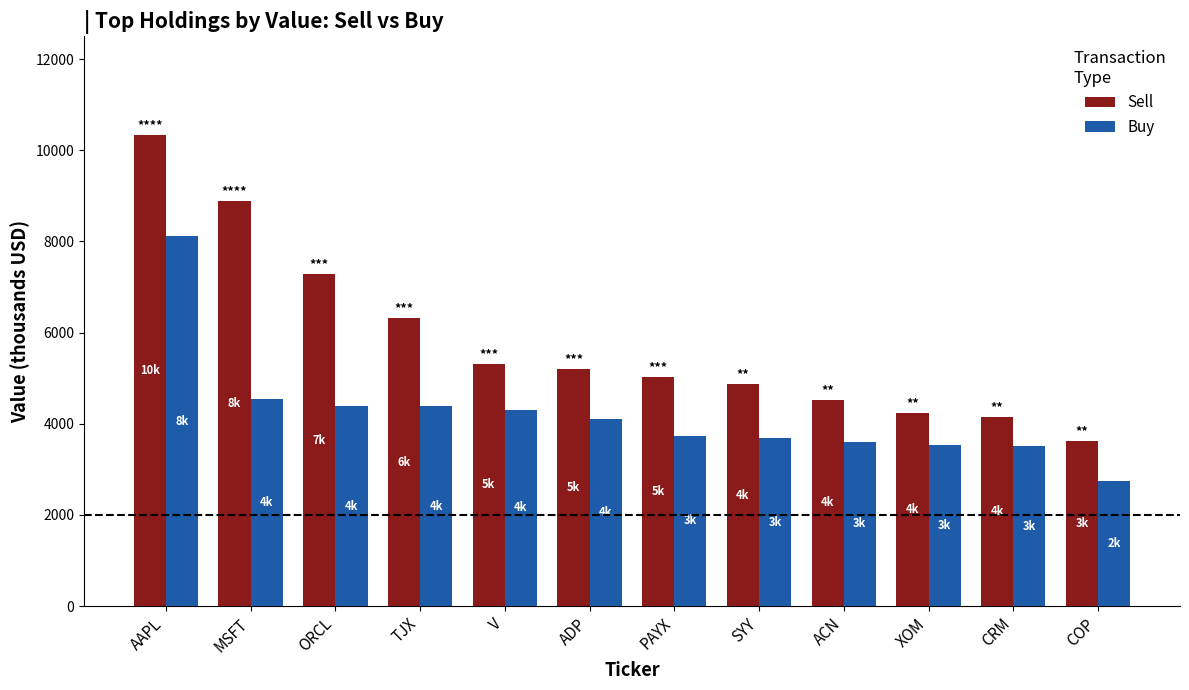

Are the bars grouped side by side (vs. stacked)?

Yes